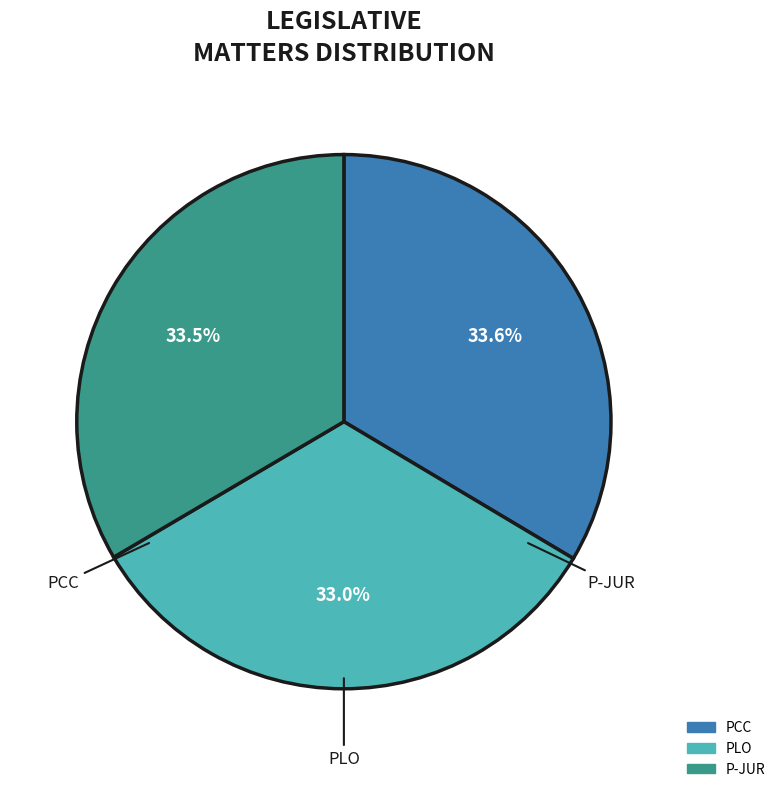

How many slices are in this pie chart?

3